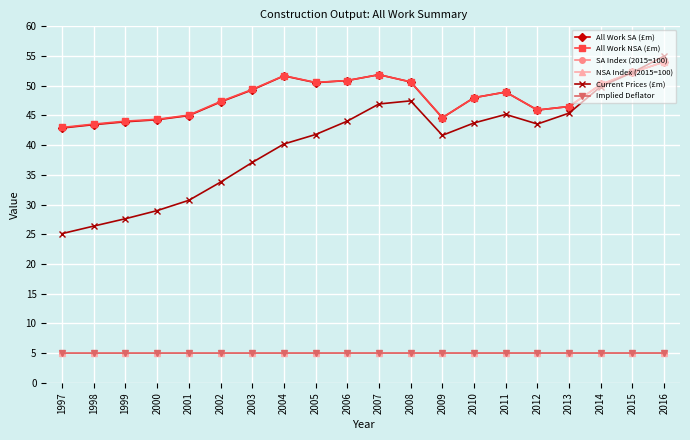

What is the difference between the All Work NSA (£m) values at 2008 and 2016?

3.4